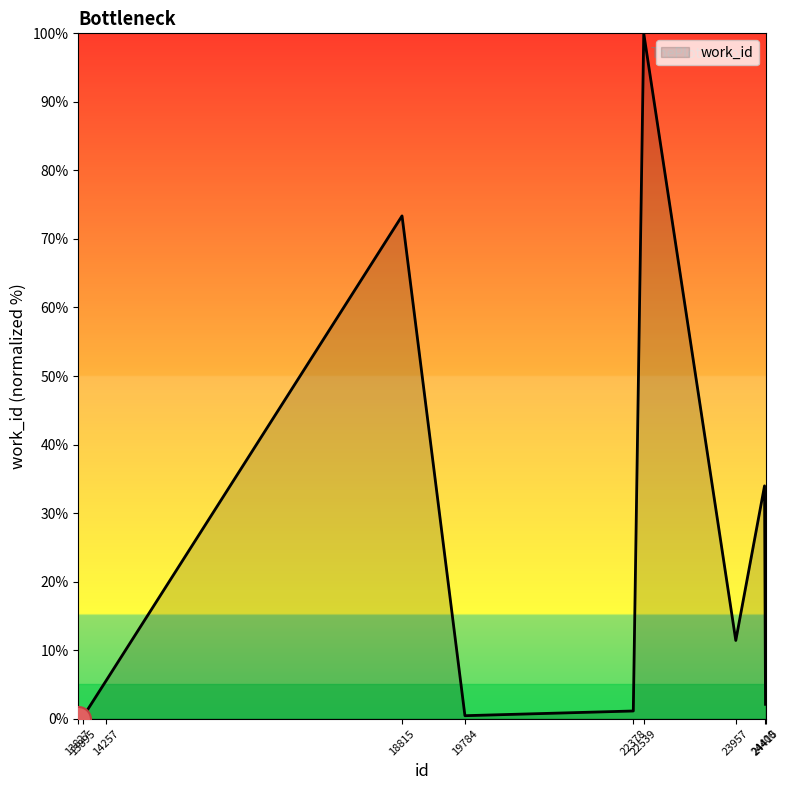

What is the greatest value displayed?

100.0